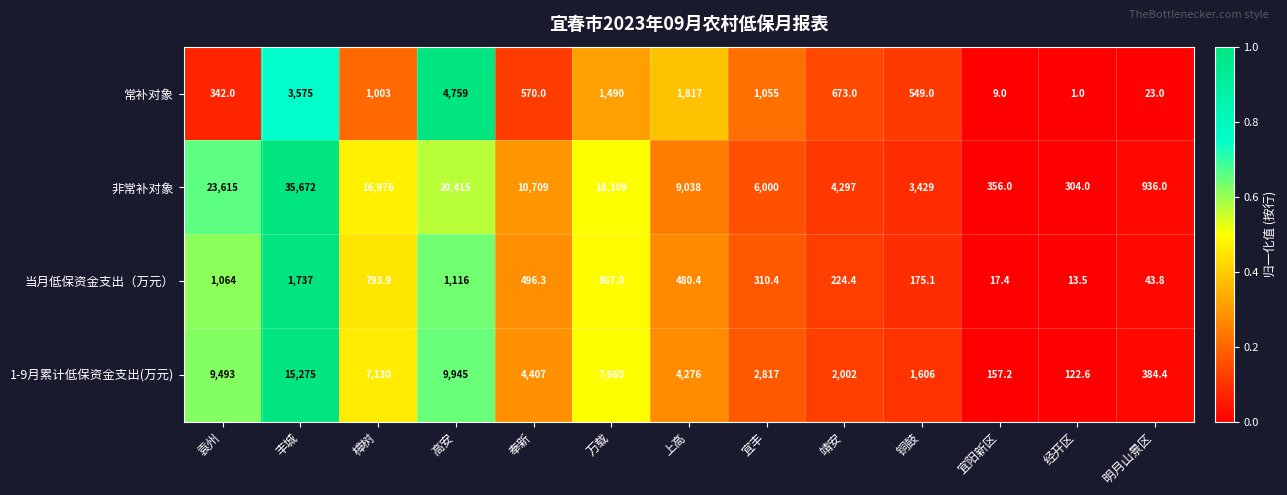

The value of 非常补对象 at 上高 is 6216.1. True or false?

False